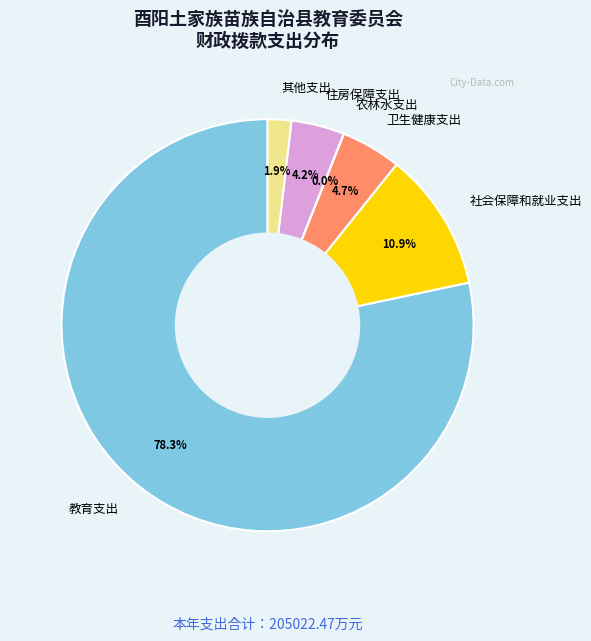

To the nearest percent, what portion does 住房保障支出 represent?

4%